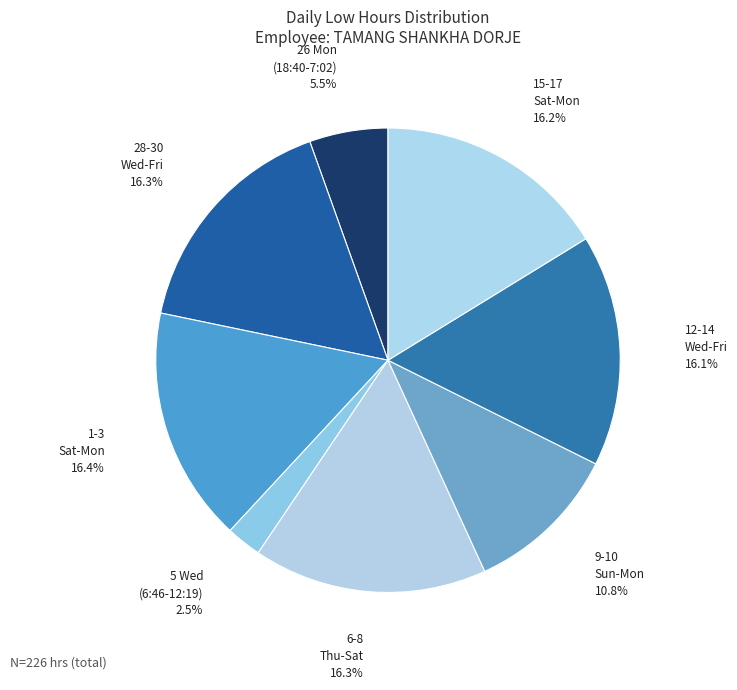

Count the number of slices in the pie.

8